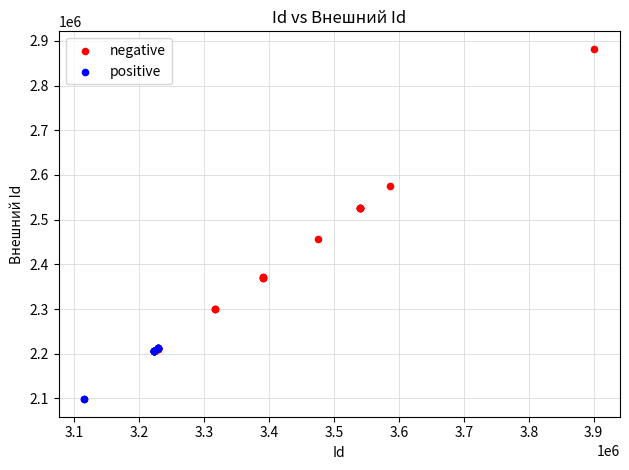

Which series reaches the minimum Y coordinate?

positive